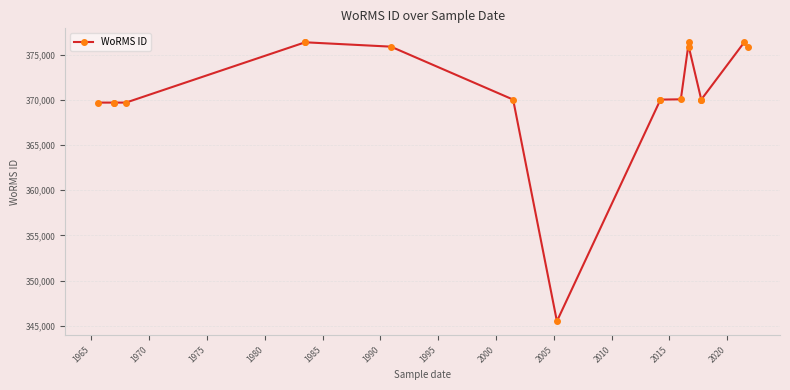

Is this an area chart (filled region under the line)?

No